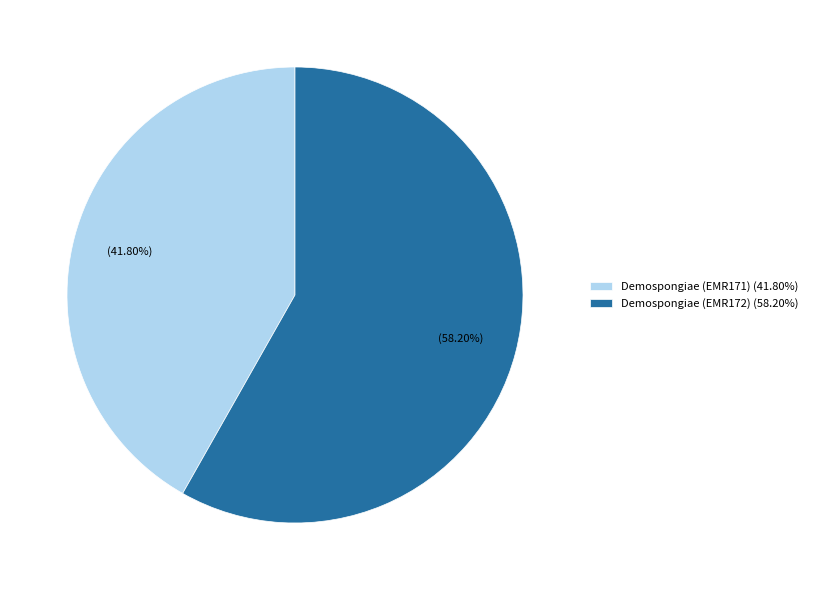

To the nearest percent, what is the combined percentage of Demospongiae (EMR172) and Demospongiae (EMR171)?

100%